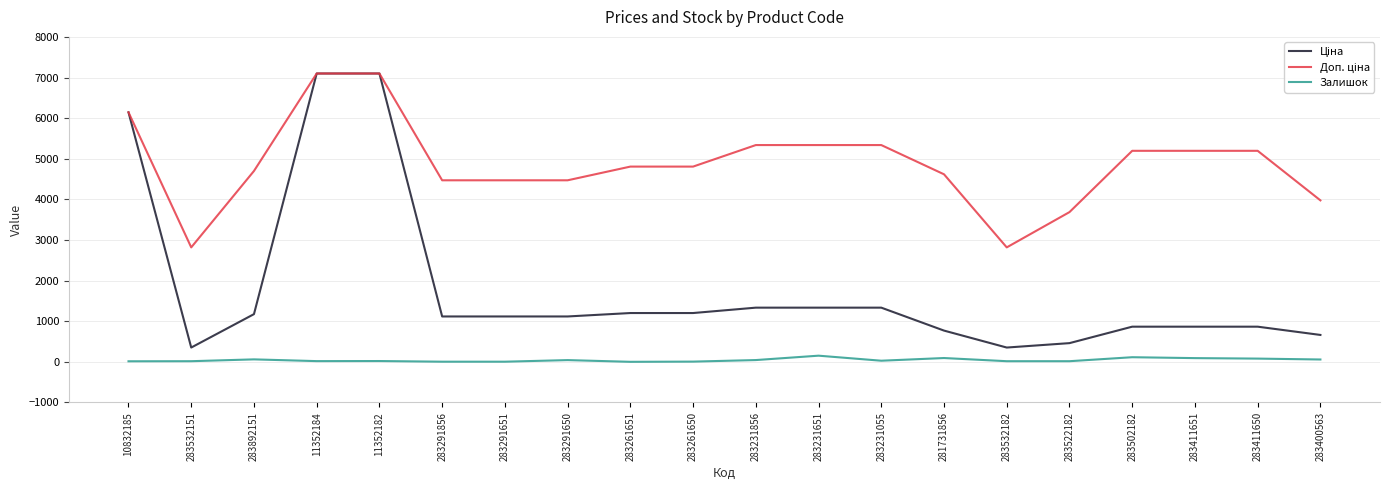

Is it true that Залишок equals 94.0 at 281731856?

True